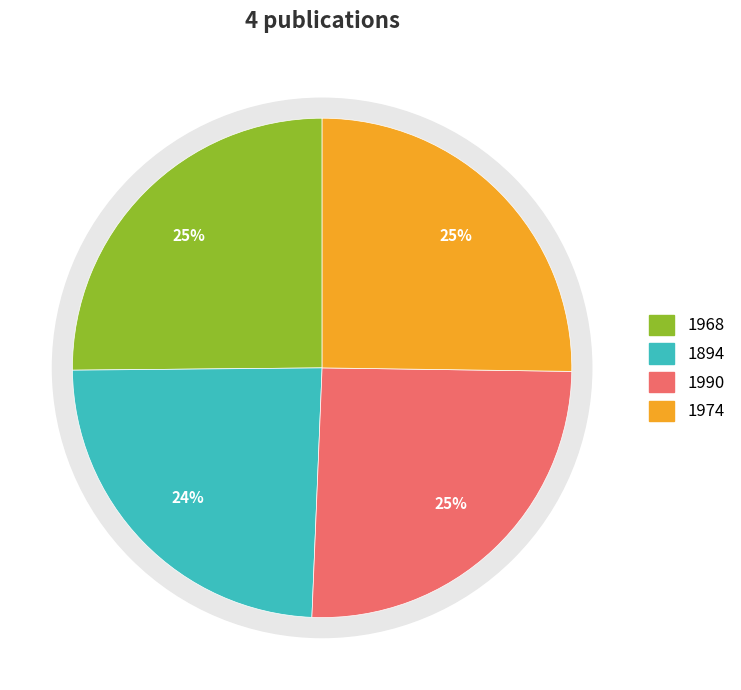

Is there a majority slice in this chart?

No